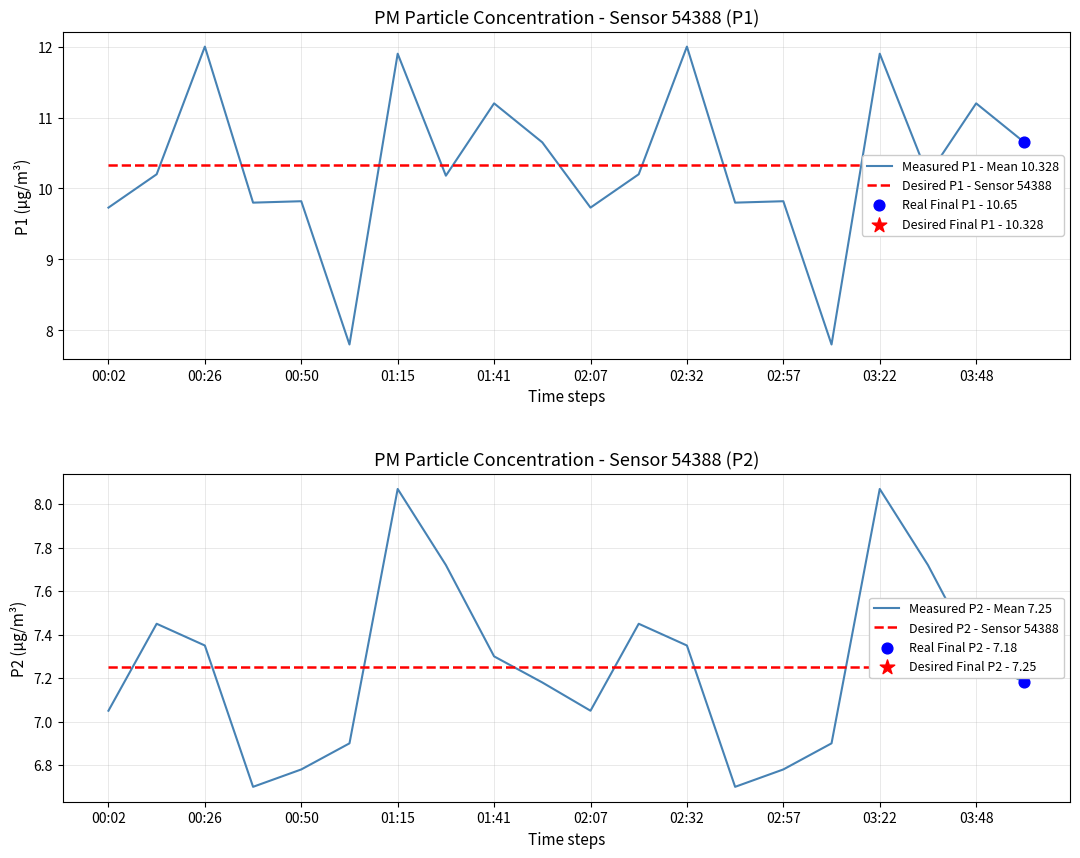

Which series contains the lowest Y value?

Measured P2 - Mean 7.25